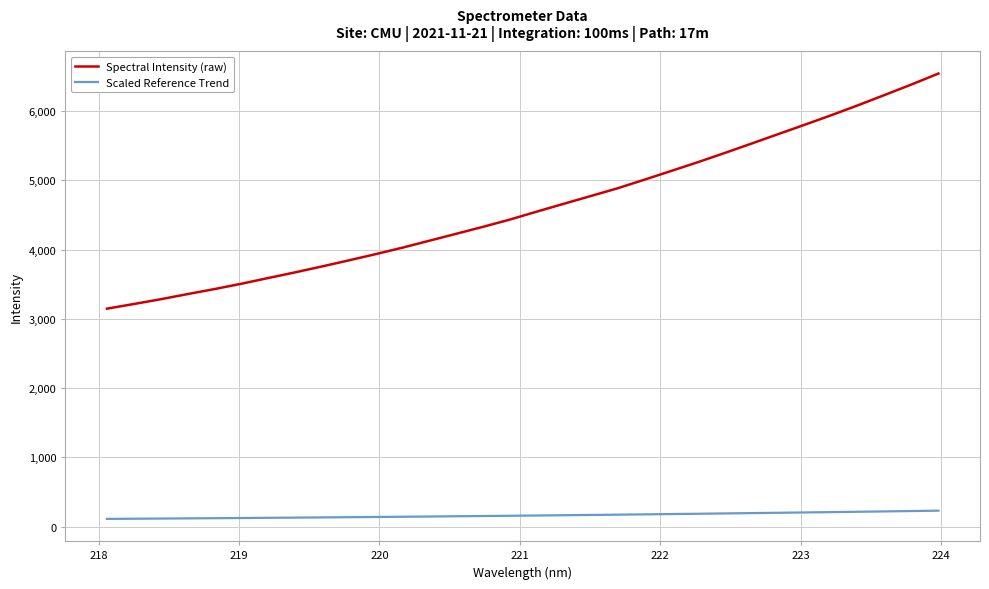

List the series in order of their overall mean, lowest first.

Scaled Reference Trend, Spectral Intensity (raw)